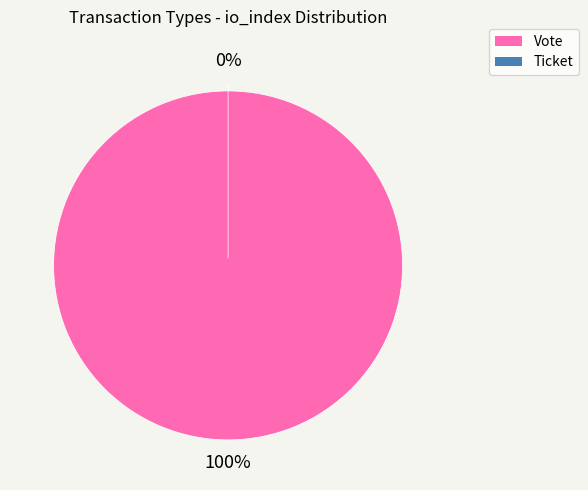

True or false: Ticket accounts for 0% of the total.

True